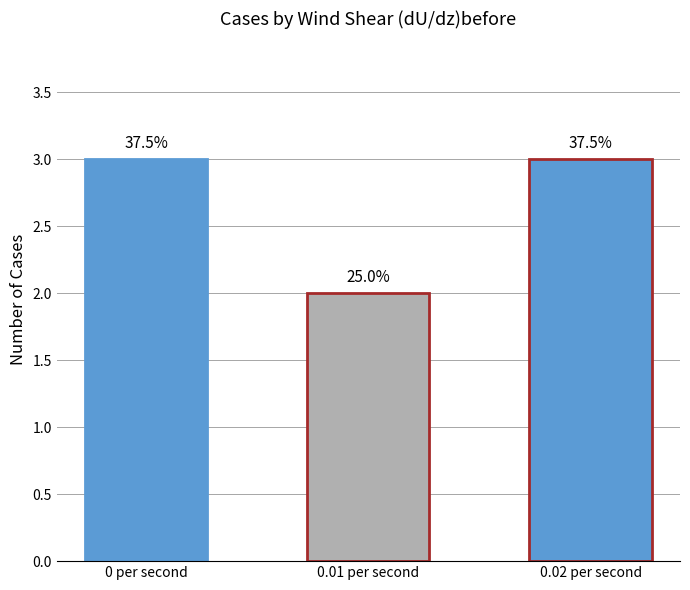

What is the sum of the values at 0.02 per second and 0 per second?

6